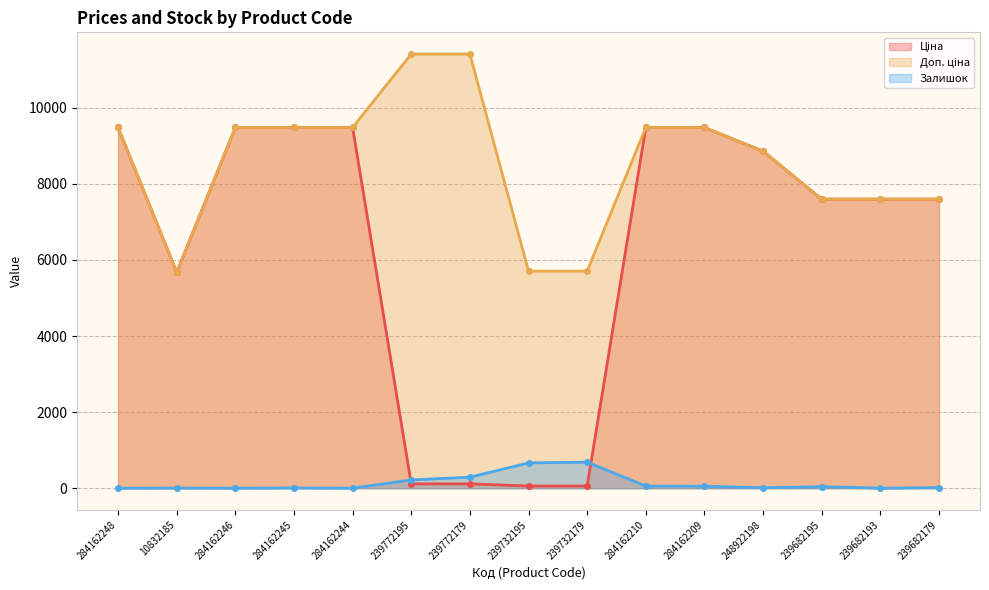

True or false: Ціна and Доп. ціна cross at least once.

False